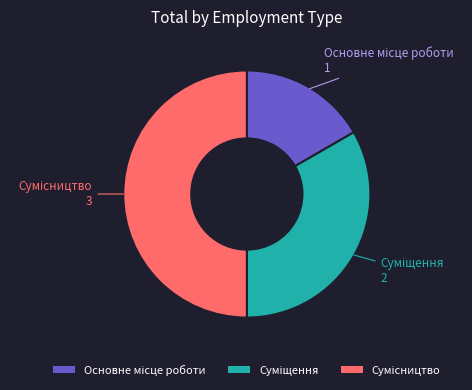

To the nearest percent, what is the difference between the largest and smallest slice percentages?

33%